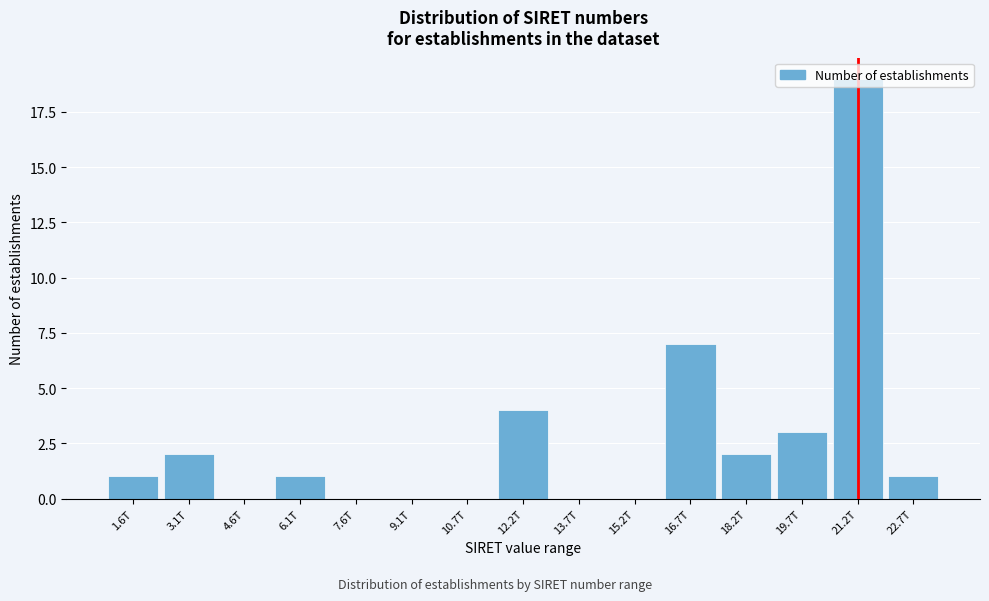

The value at 6.1T is 1. True or false?

True